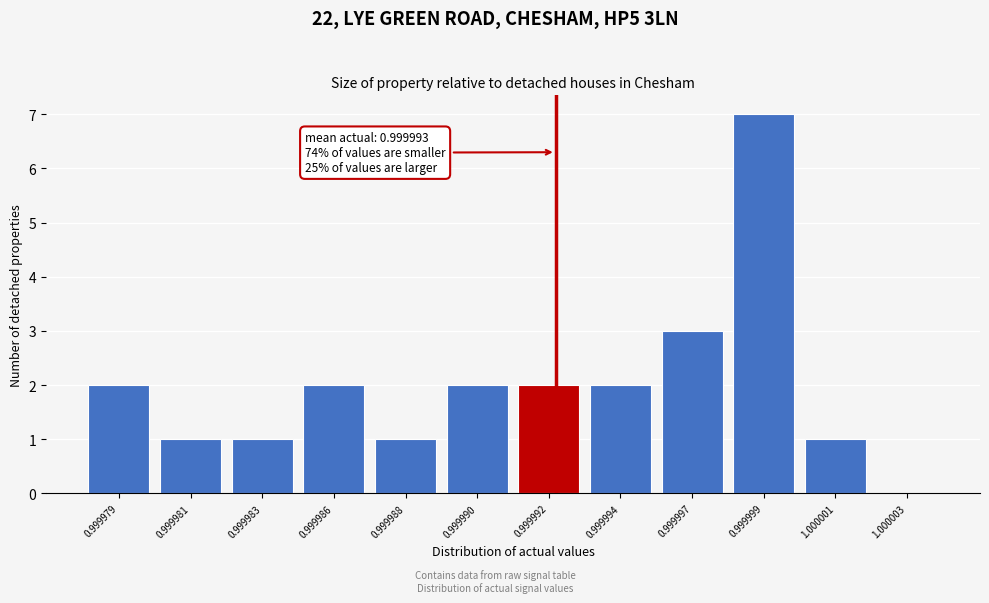

Reading left to right, what are all the values shown in this chart?

0.999979=2	0.999981=1	0.999983=1	0.999986=2	0.999988=1	0.999990=2	0.999992=2	0.999994=2	0.999997=3	0.999999=7	1.000001=1	1.000003=0